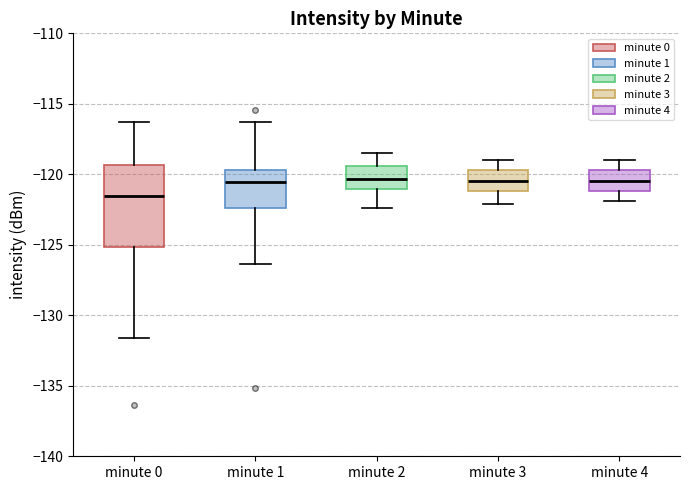

Reading left to right, transcribe this box plot: for each box, give where its median line is, the range the box spans, and where its two whiskers end, as read against the y-axis. The values are not printed on the chart, so give them approximately, as read against the axis.

minute 0: median -121.5, box -125.0 to -119.5, whiskers -131.5 to -116.5
minute 1: median -120.5, box -122.5 to -119.5, whiskers -126.5 to -116.5
minute 2: median -120.5, box -121.0 to -119.5, whiskers -122.5 to -118.5
minute 3: median -120.5, box -121.0 to -119.5, whiskers -122.0 to -119.0
minute 4: median -120.5, box -121.0 to -119.5, whiskers -122.0 to -119.0